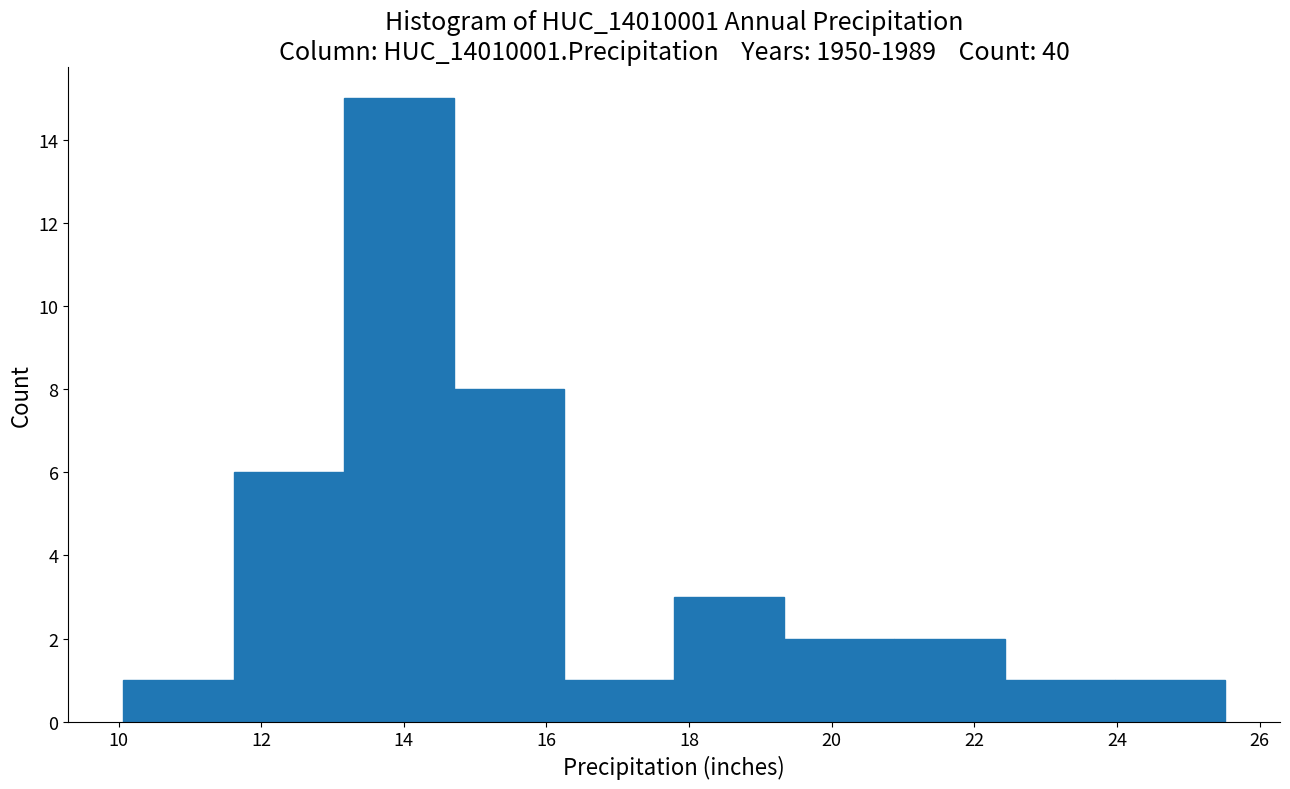

Reading left to right, transcribe this chart: for each bar, give the range it covers on the x-axis and its height. Neither the bar edges nor the heights are printed on the chart, so give them approximately, as read against the axes.

10.0 to 11.6: 1
11.6 to 13.2: 6
13.2 to 14.8: 15
14.8 to 16.2: 8
16.2 to 17.8: 1
17.8 to 19.4: 3
19.4 to 20.8: 2
20.8 to 22.4: 2
22.4 to 24.0: 1
24.0 to 25.6: 1